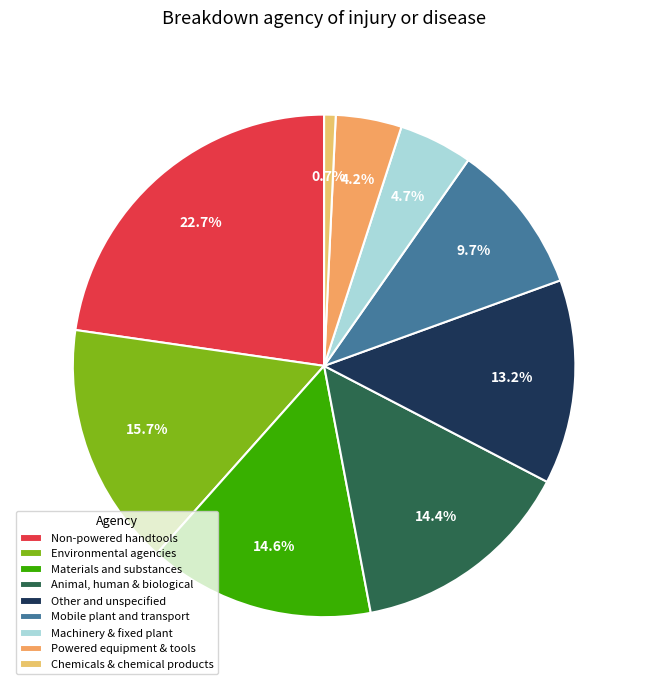

True or false: Mobile plant and transport accounts for 2% of the total.

False